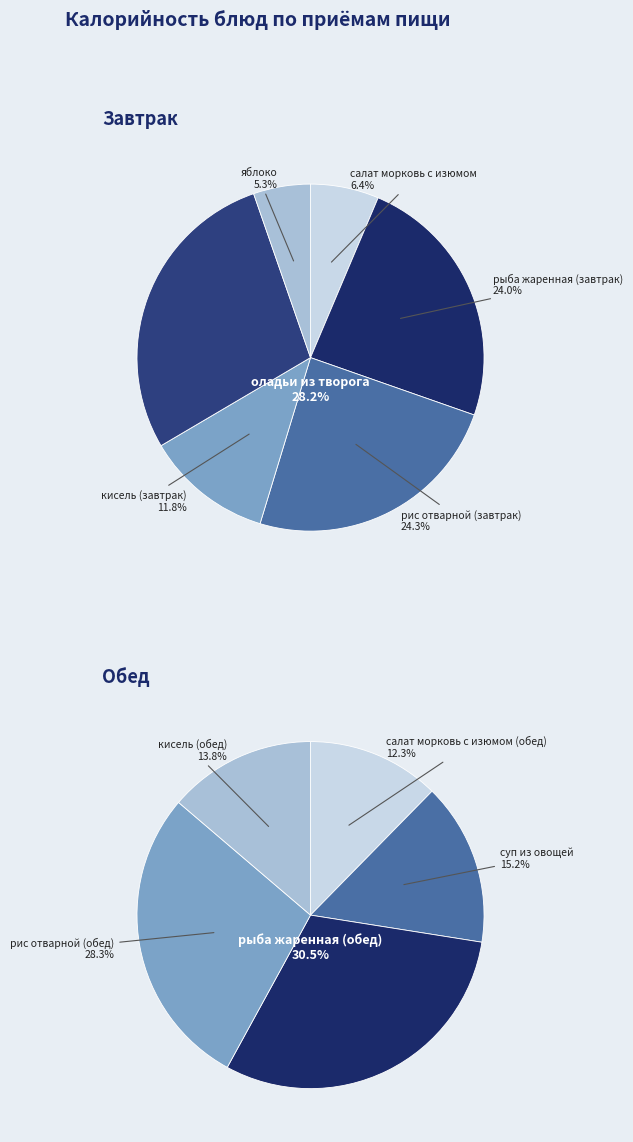

Count the number of slices in the pie.

6